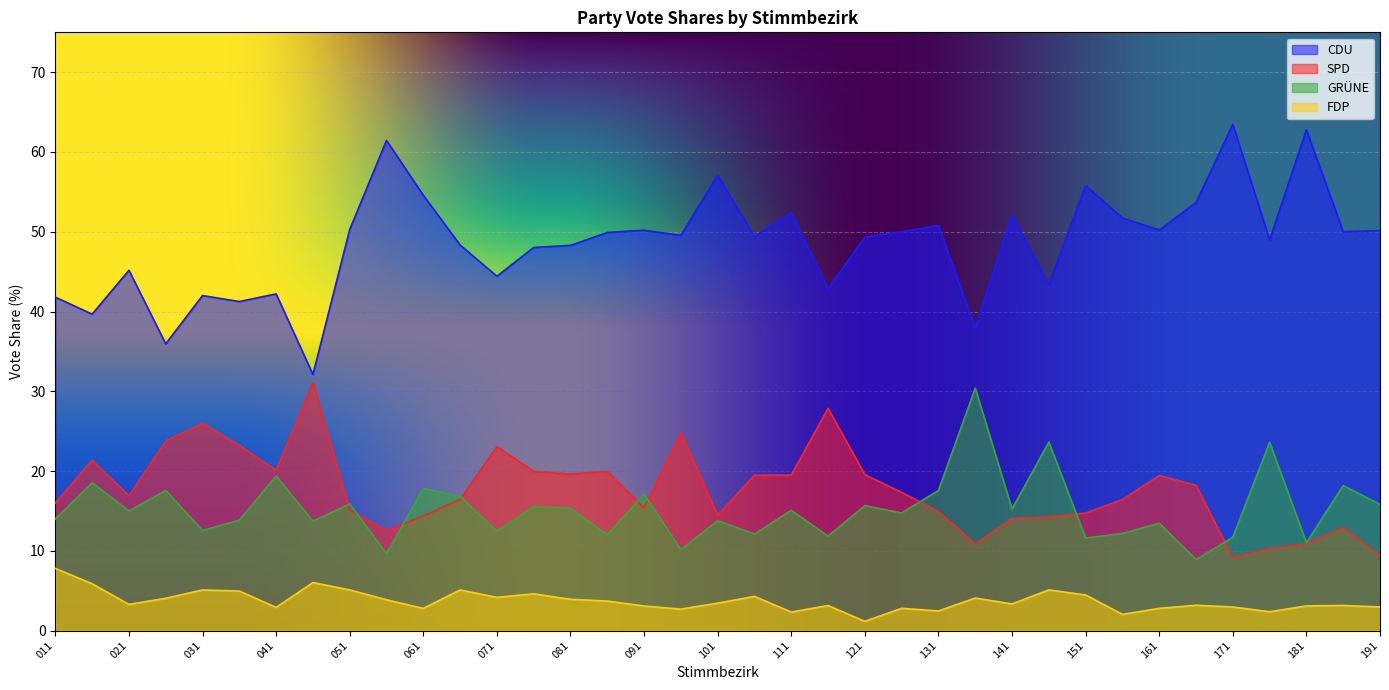

Which category has the lowest value in the FDP_Proz series?

121